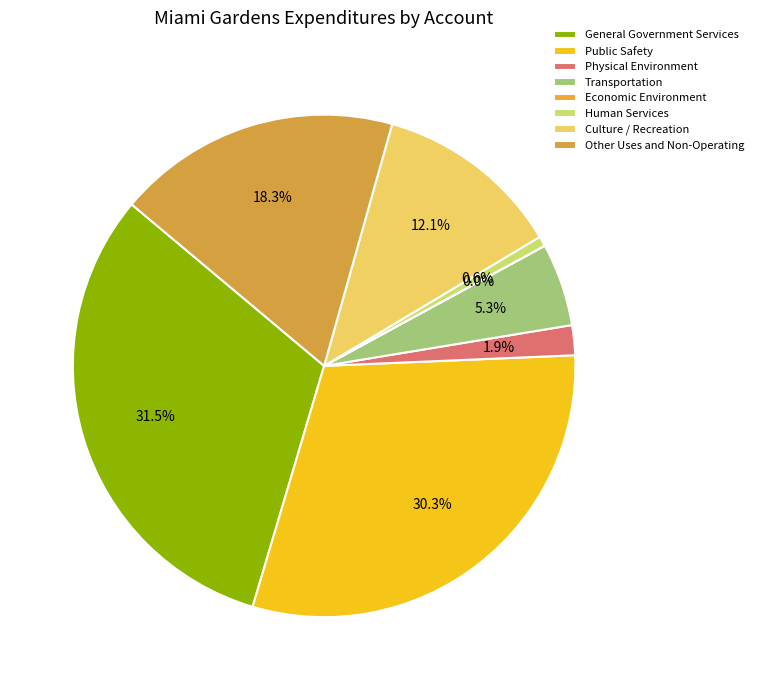

How many segments does this pie chart have?

8